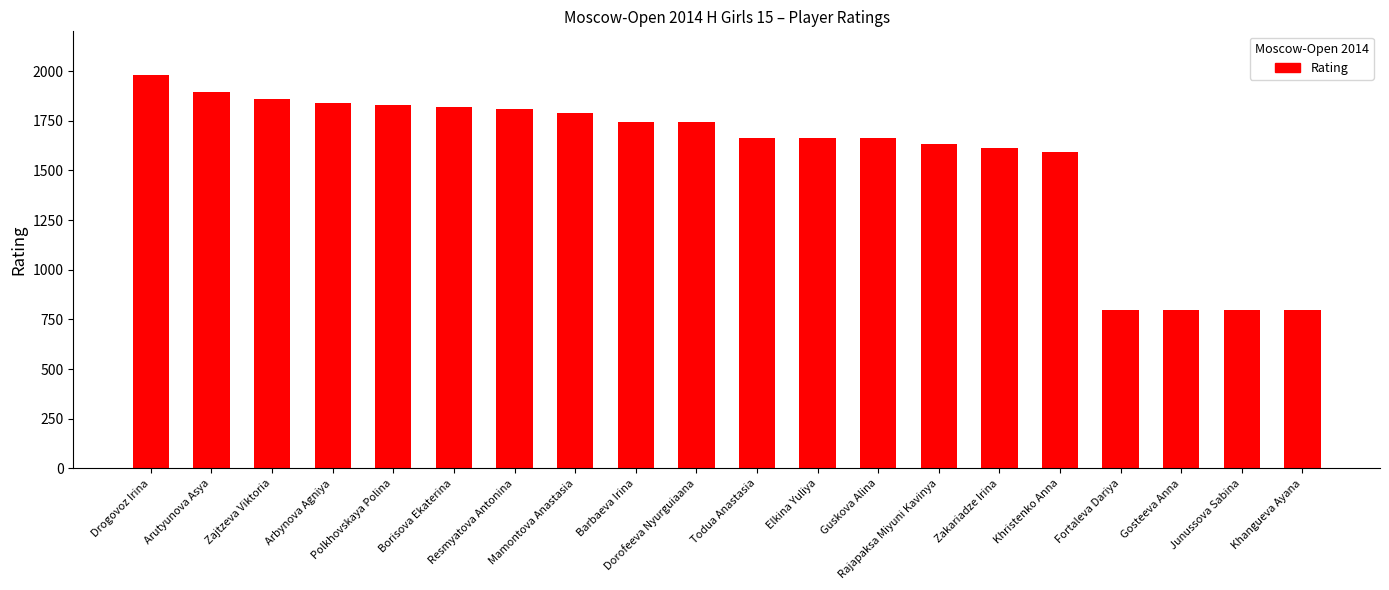

Is it true that the value at Arbynova Agniya is 1837?

True